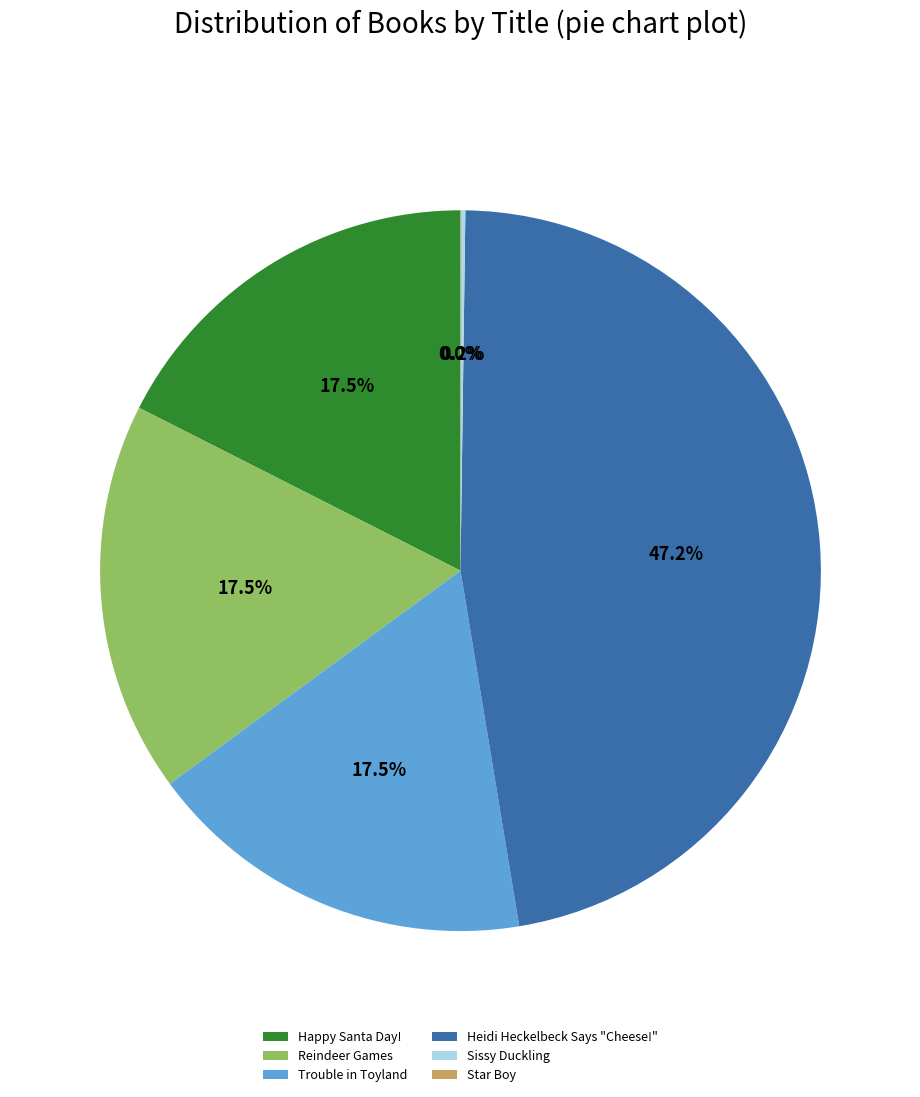

What is the largest slice in the pie chart?

Heidi Heckelbeck Says "Cheese!"